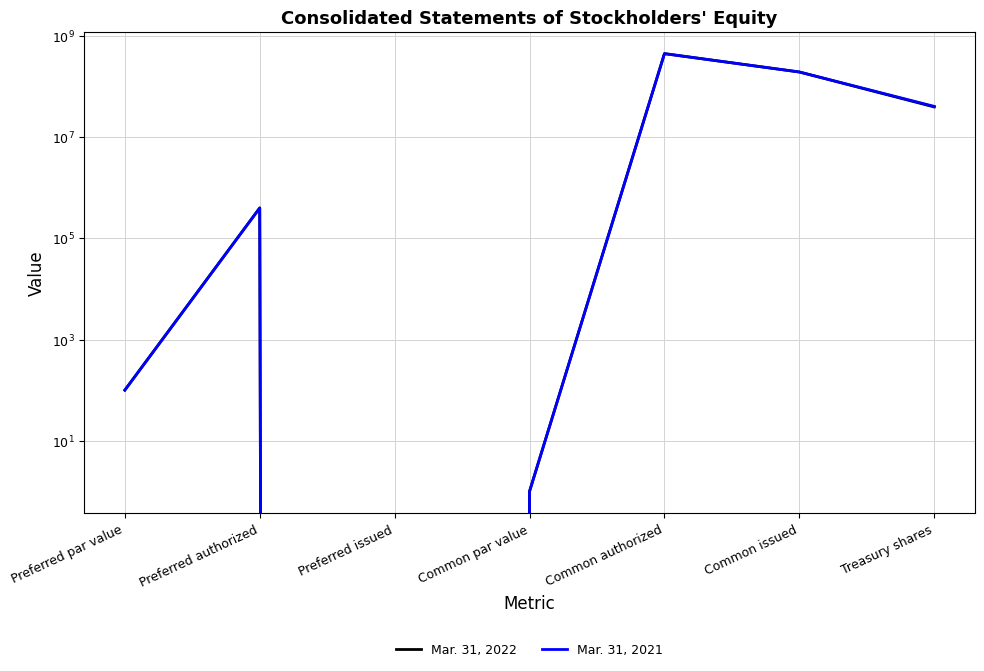

Which series has the widest spread of values?

Mar. 31, 2022